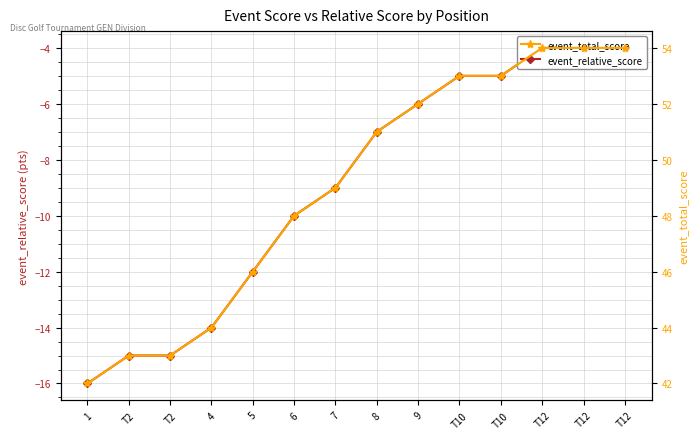

List the series in order of their overall mean, lowest first.

event_relative_score, event_total_score